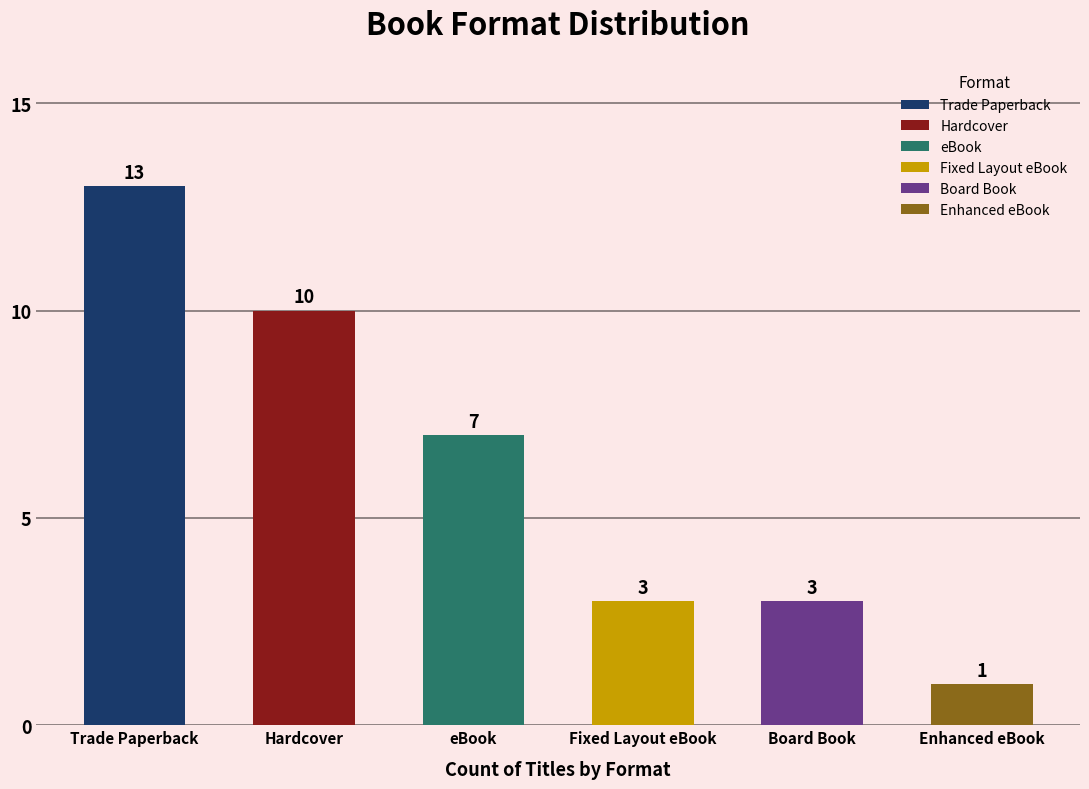

Which series has the widest spread of values?

Trade Paperback